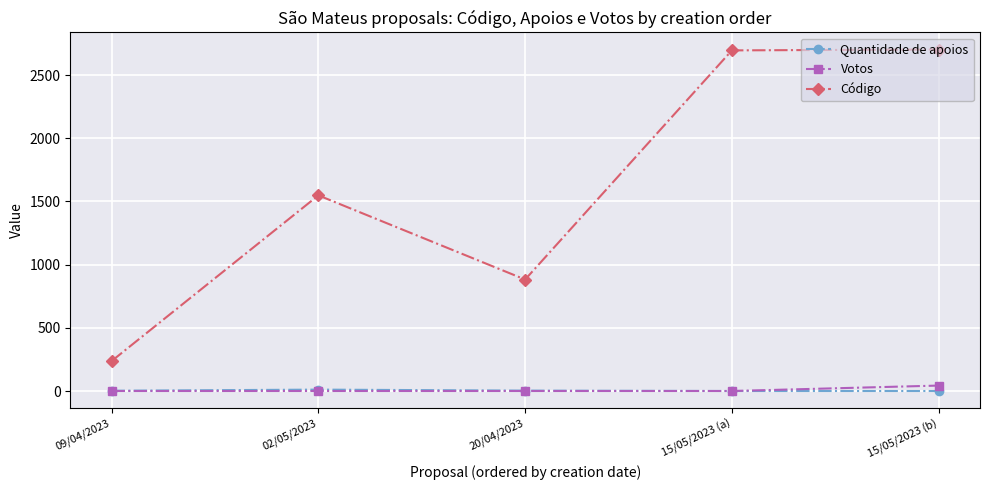

True or false: Votos and Código intersect in this chart.

False